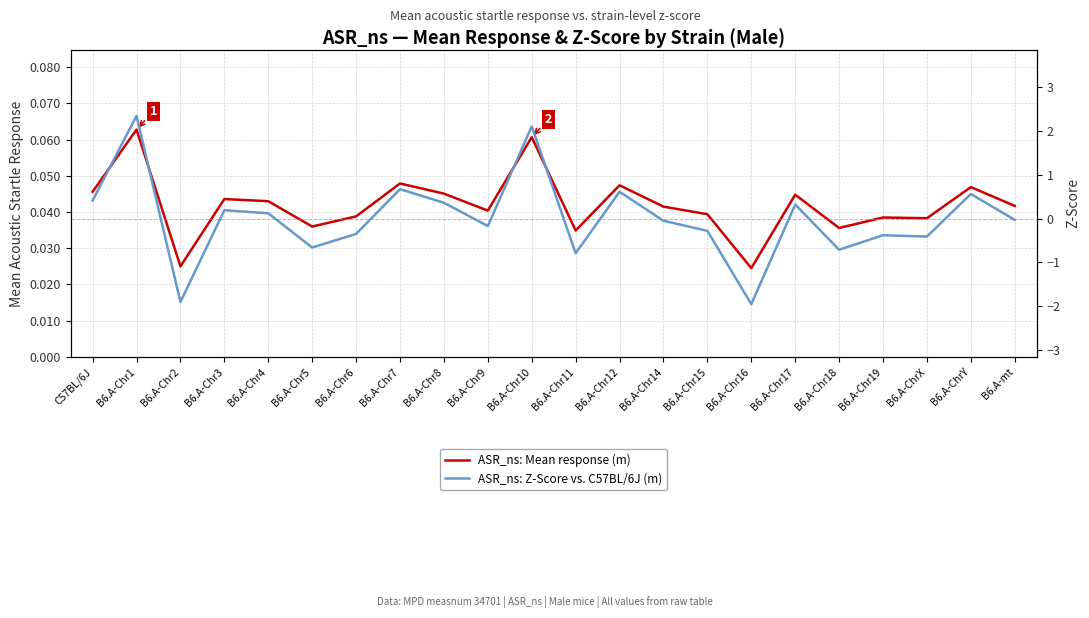

List the series in order of their overall mean, highest first.

ASR_ns: Mean response (m), ASR_ns: Z-Score vs. C57BL/6J (m)